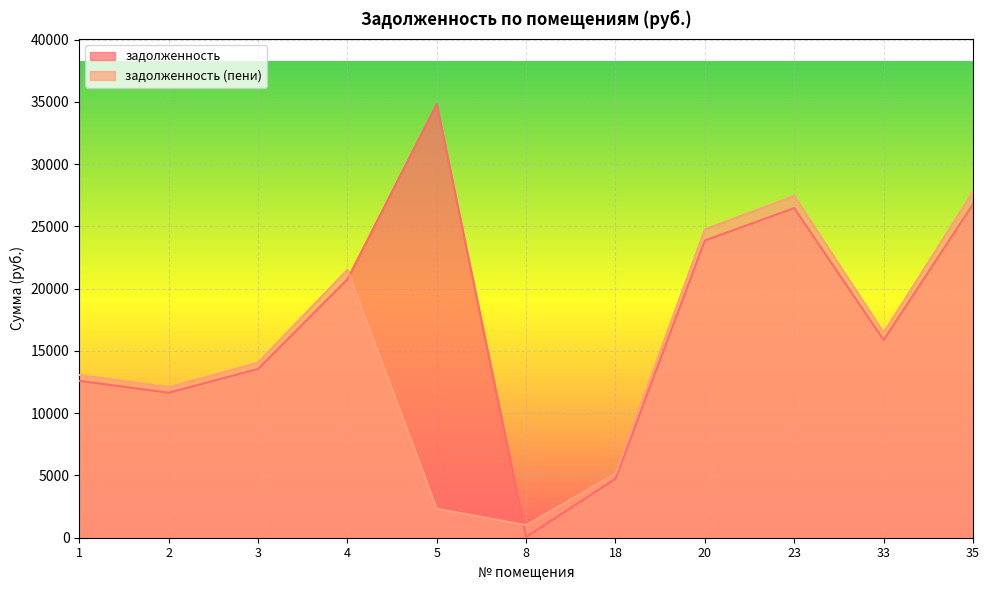

What is the value of the задолженность point at the 2nd from the left?

11646.4